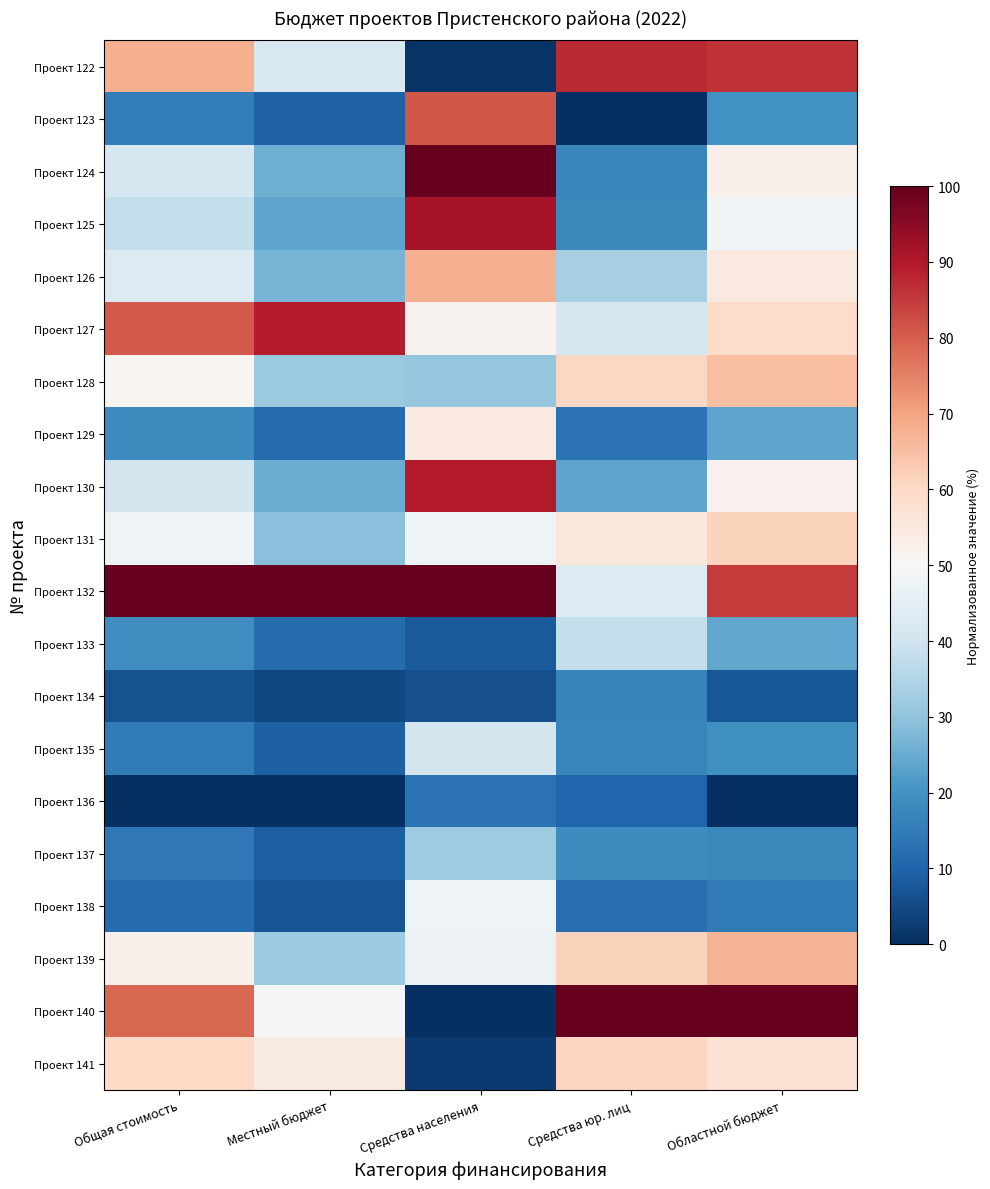

Which has a higher value, Областной бюджет or Общая стоимость?

Областной бюджет